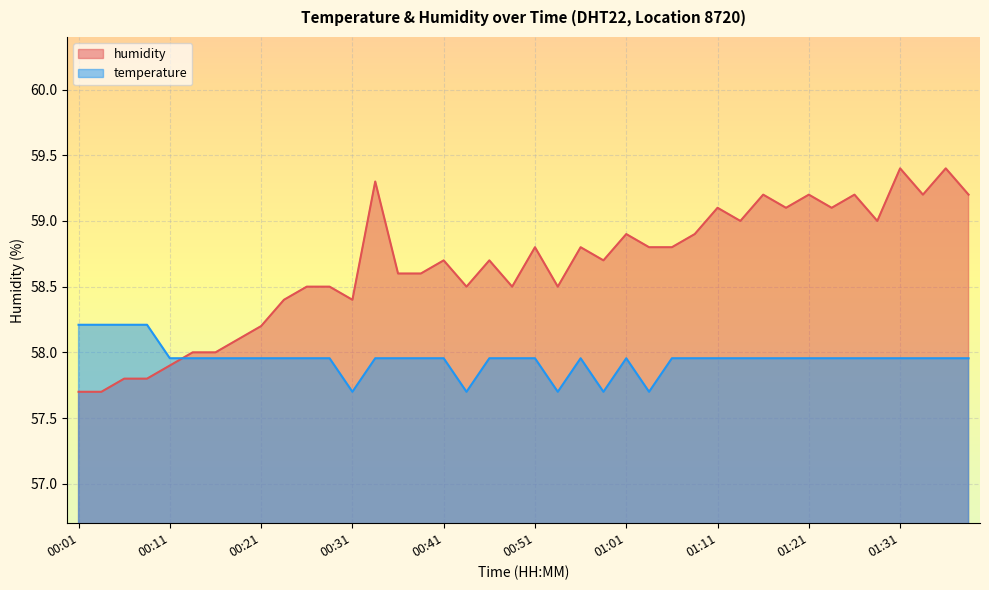

What is the total value across all series at 00:58?

116.4